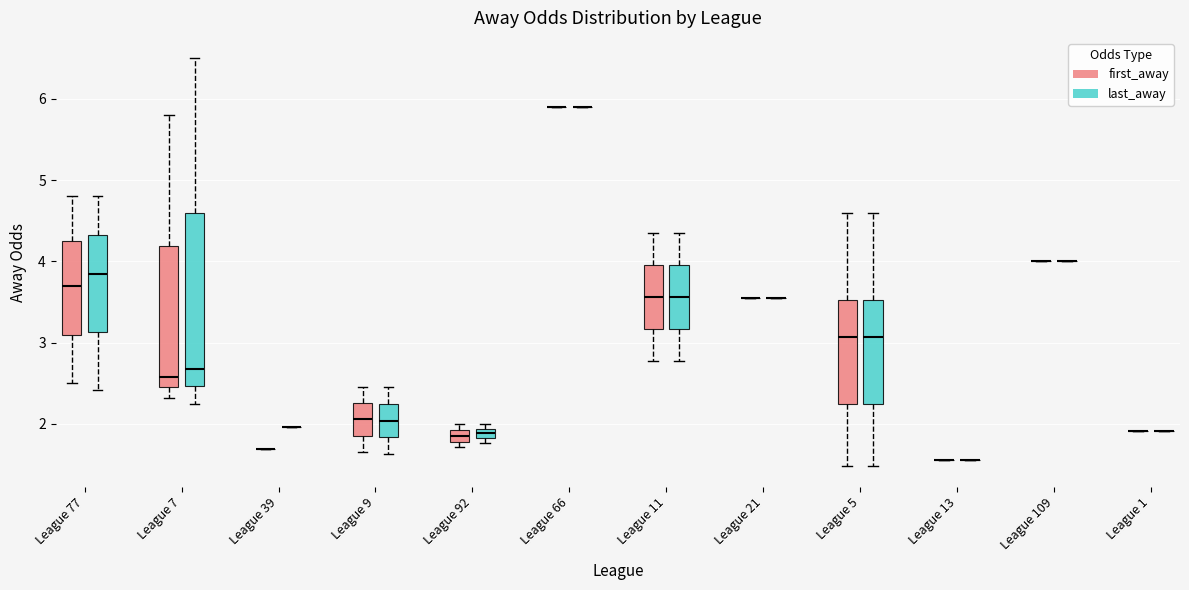

Comparing the boxes themselves (not the whiskers), which one is the tallest?

League 7 (last_away)